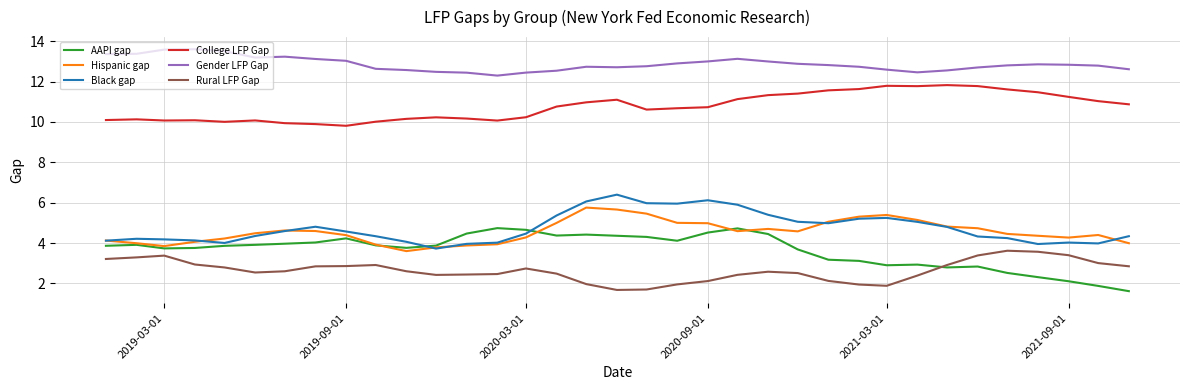

How many lines are shown in the chart?

6